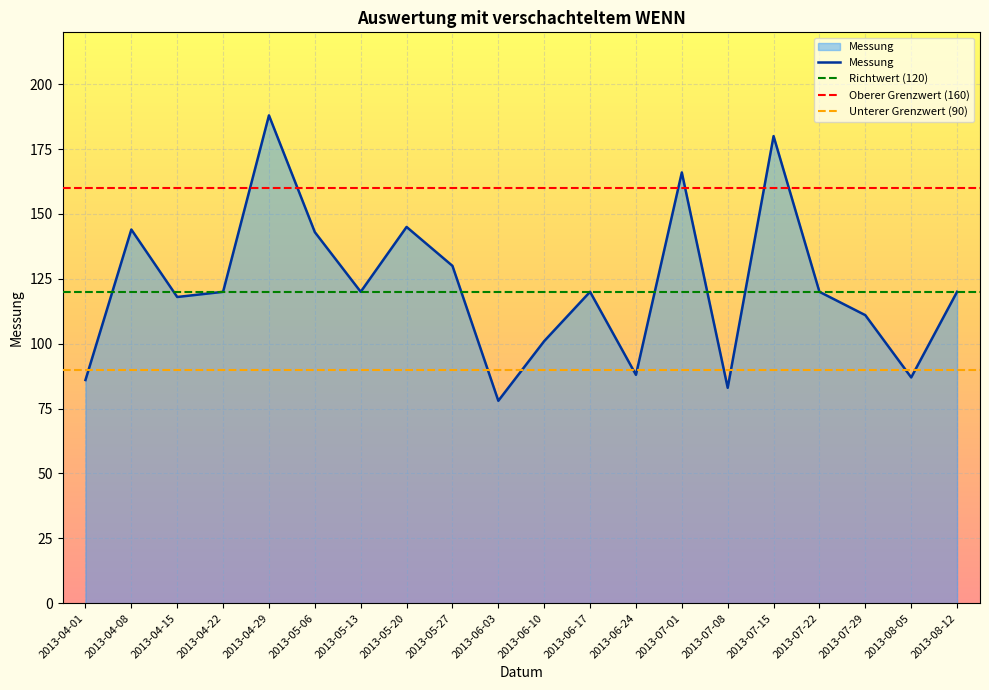

How many values exceed 120?

7